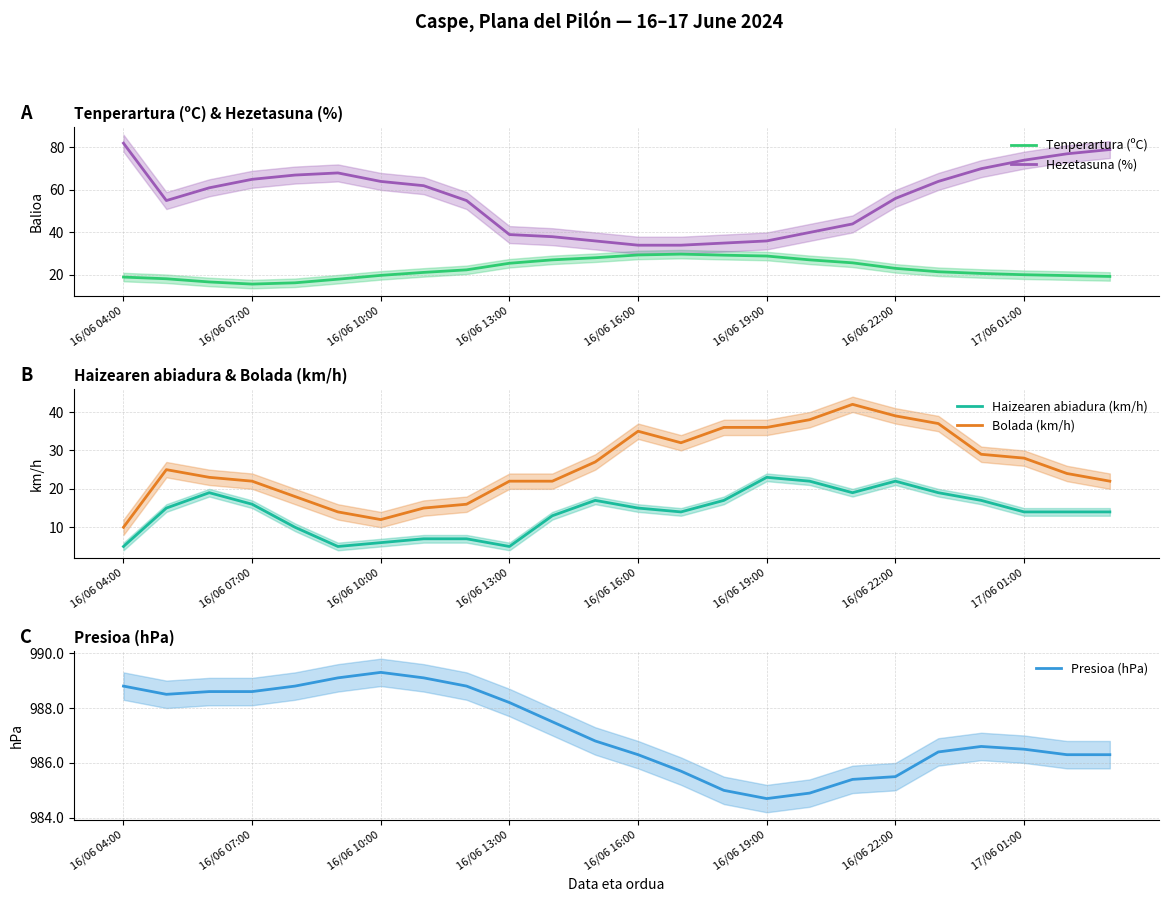

Does the chart have visible grid lines?

Yes